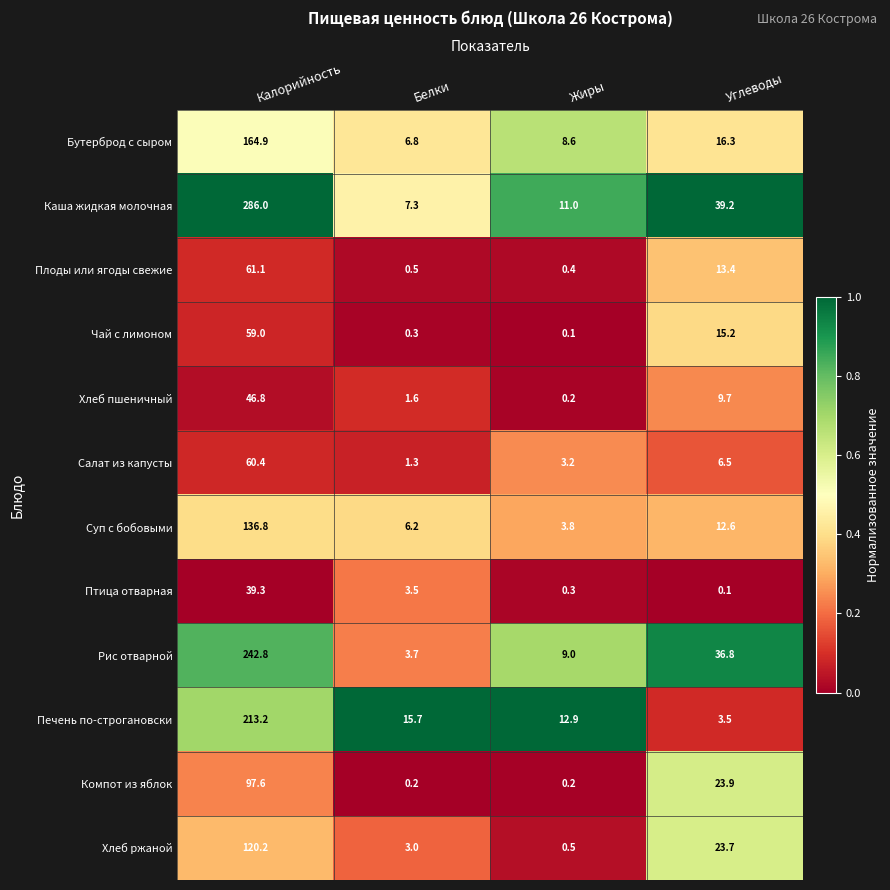

True or false: Печень по-строгановски has a value of 20.8 at Жиры.

False